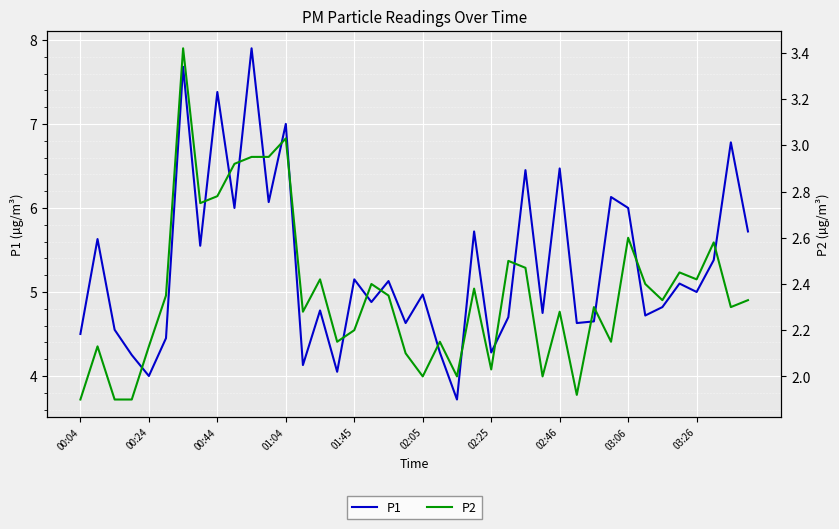

Rank the series by their average value, from highest to lowest.

P1, P2